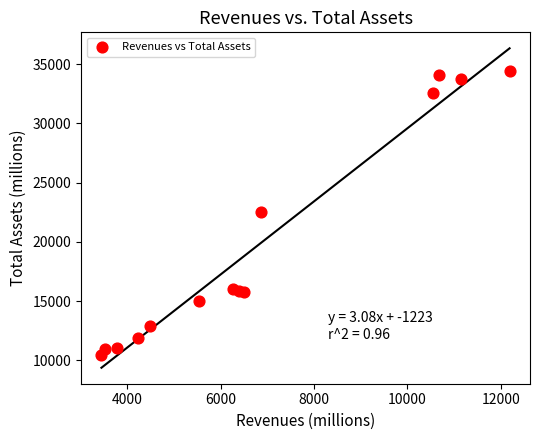

What is the range of X values (max minus min)?

8748